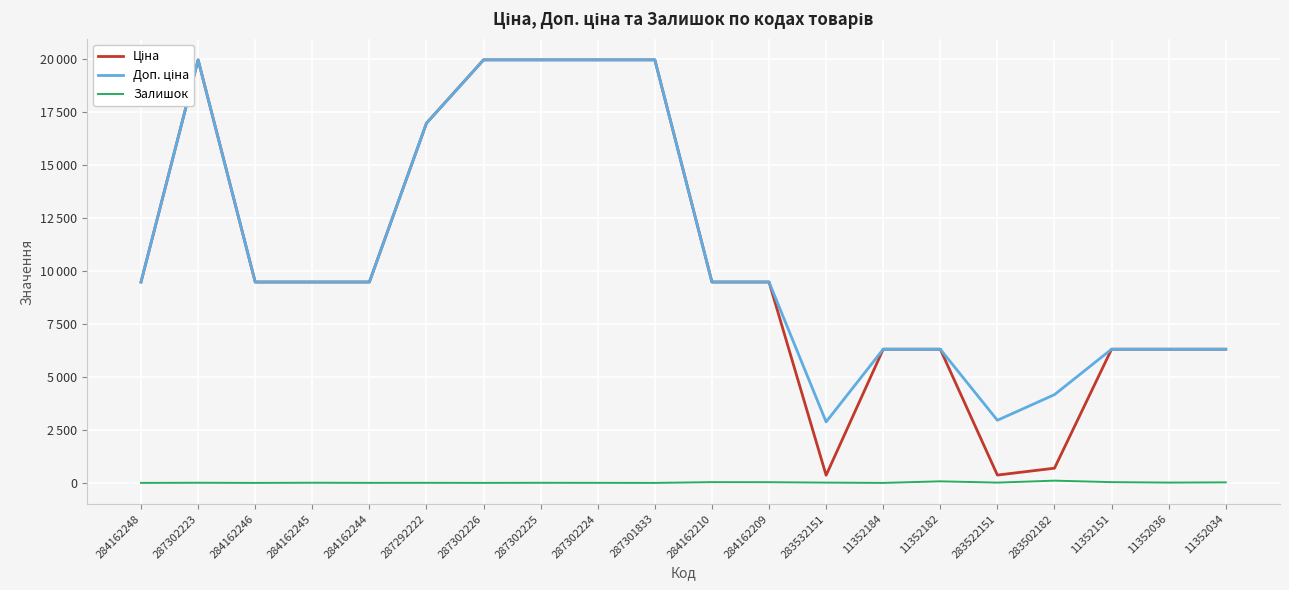

What is the highest value of the Ціна series?

19964.2